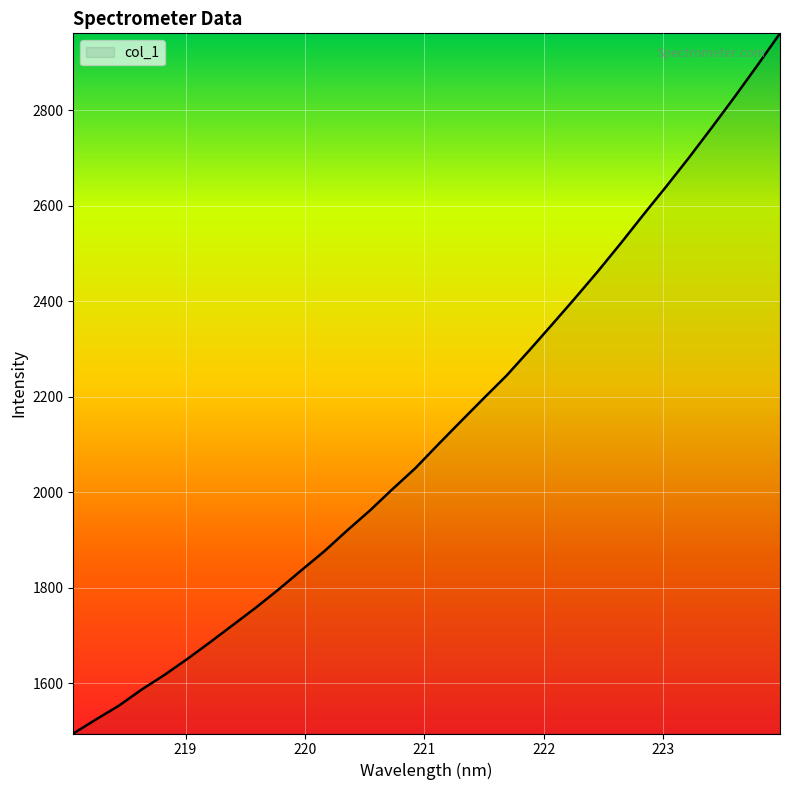

What is the smallest value displayed?

1494.9